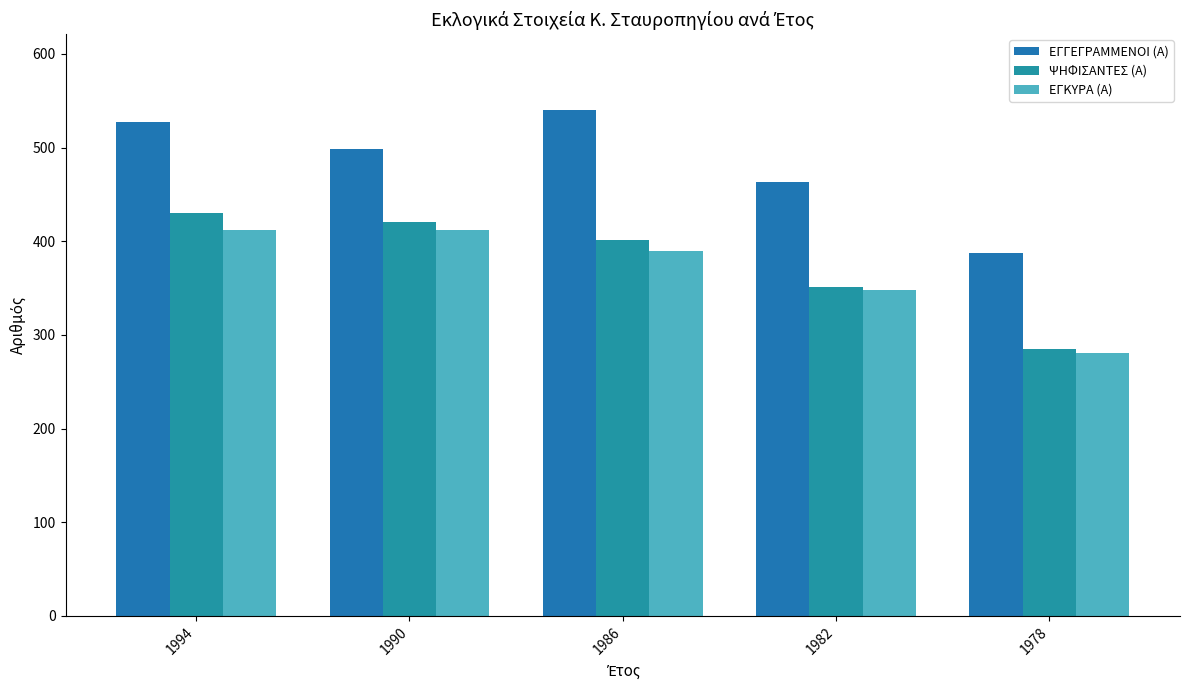

How many bars are there in each group?

3